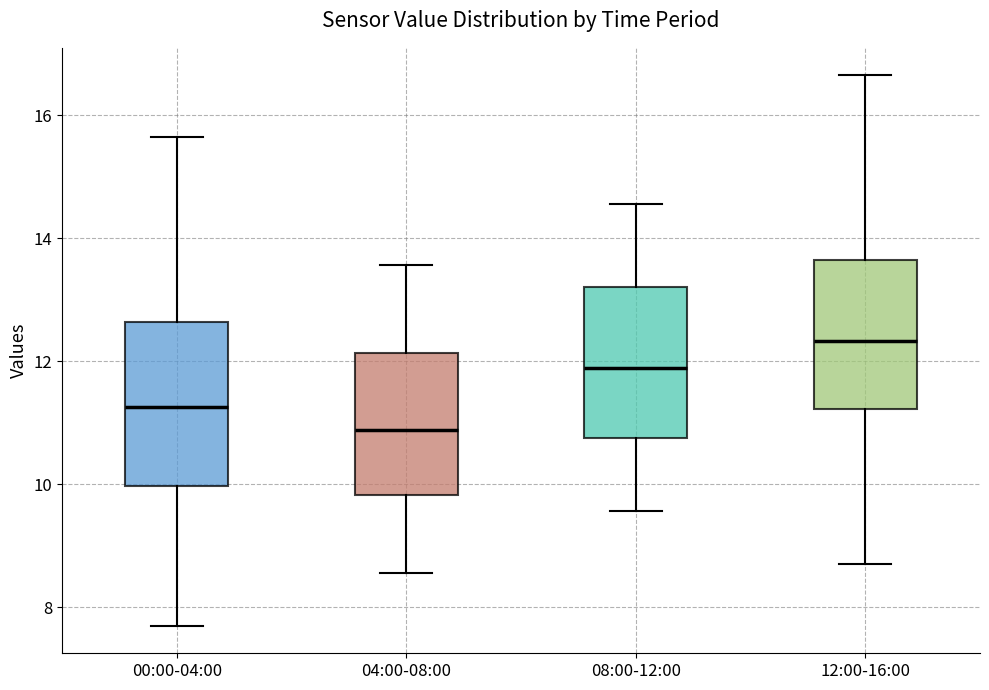

Where does the median line of the box for 12:00-16:00 sit on the y-axis? The values are not printed on the chart, so give them approximately, as read against the axis.

12.4